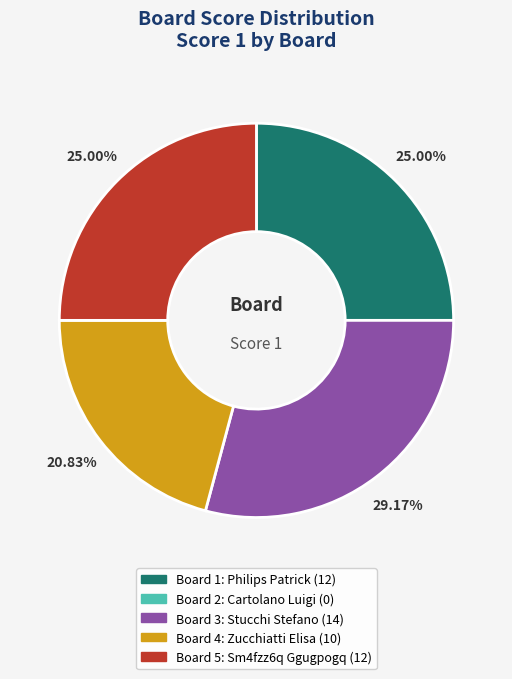

Is there a majority slice in this chart?

No